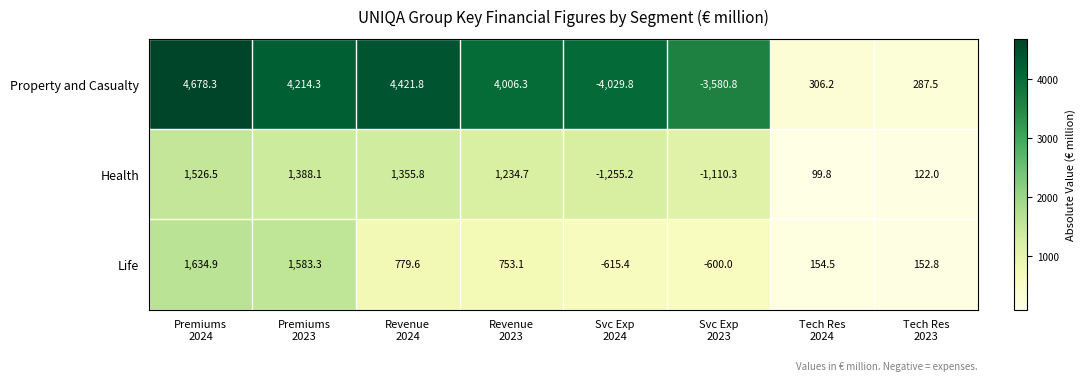

How many distinct data groups are displayed?

3